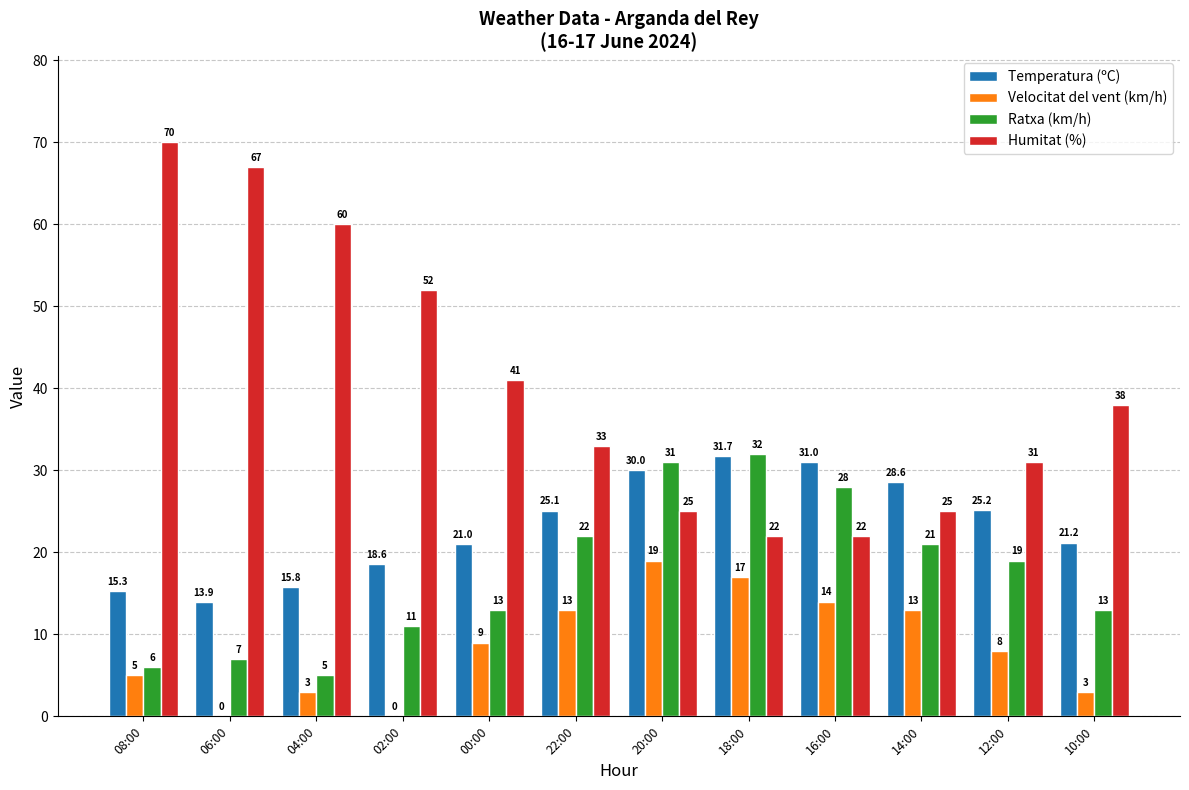

At which label does Temperatura (ºC) first exceed 25?

22:00